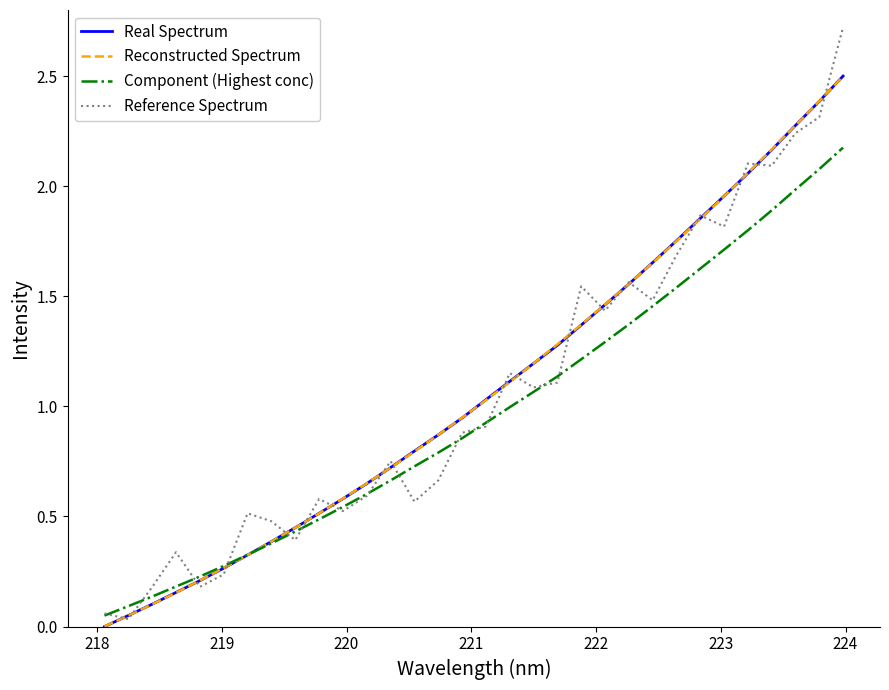

Which series has the largest range (max minus min)?

Reference Spectrum